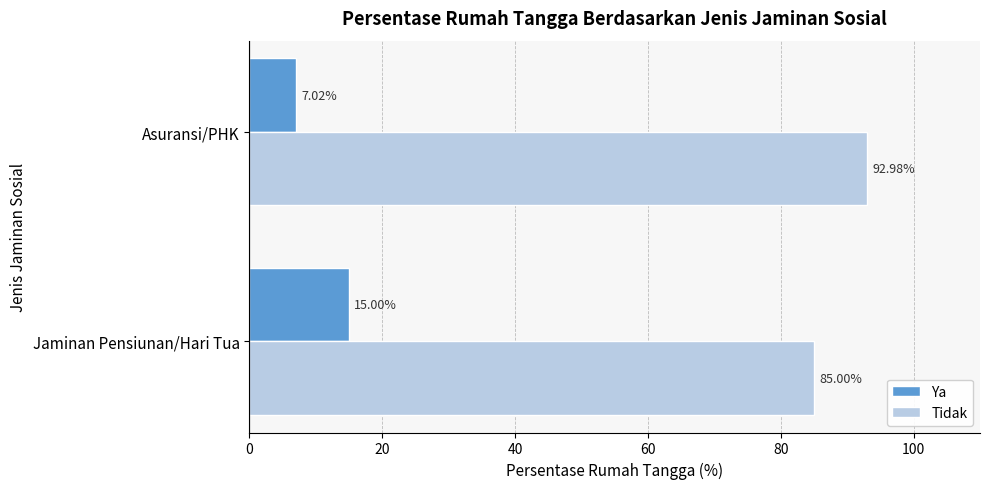

What is the spread (max minus min) of values at Asuransi/PHK?

86.0